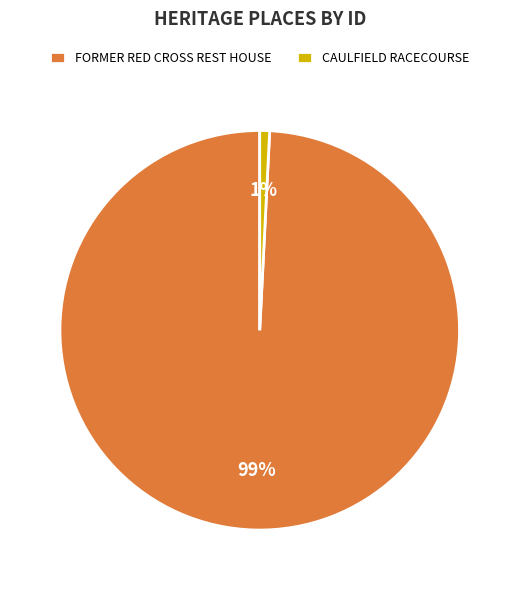

Is the sum of FORMER RED CROSS REST HOUSE and CAULFIELD RACECOURSE greater than half?

Yes